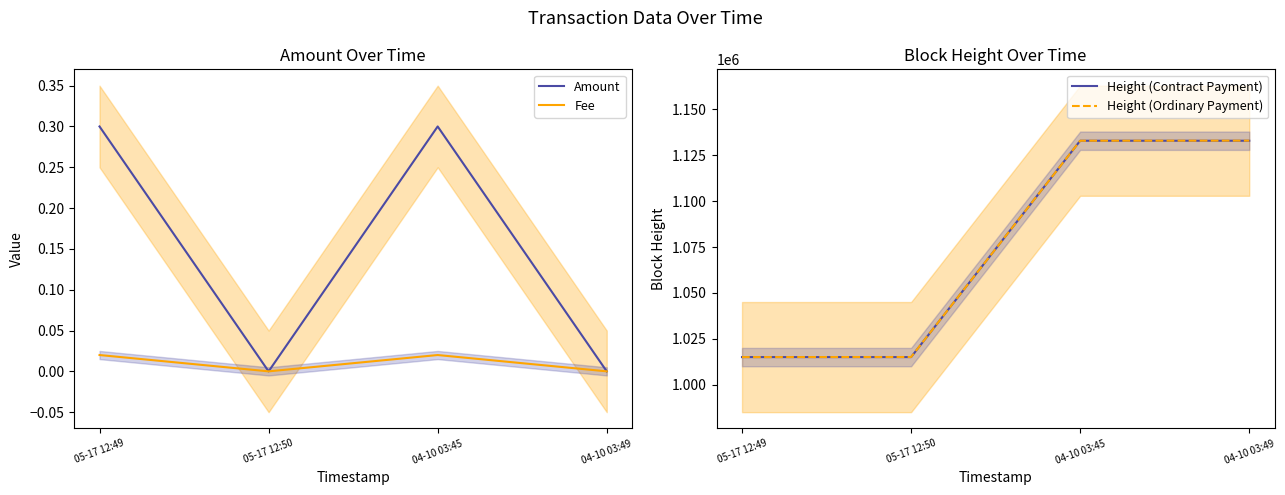

Rank the series by their maximum value, from highest to lowest.

Height (Ordinary Payment), Height (Contract Payment), Amount, Fee